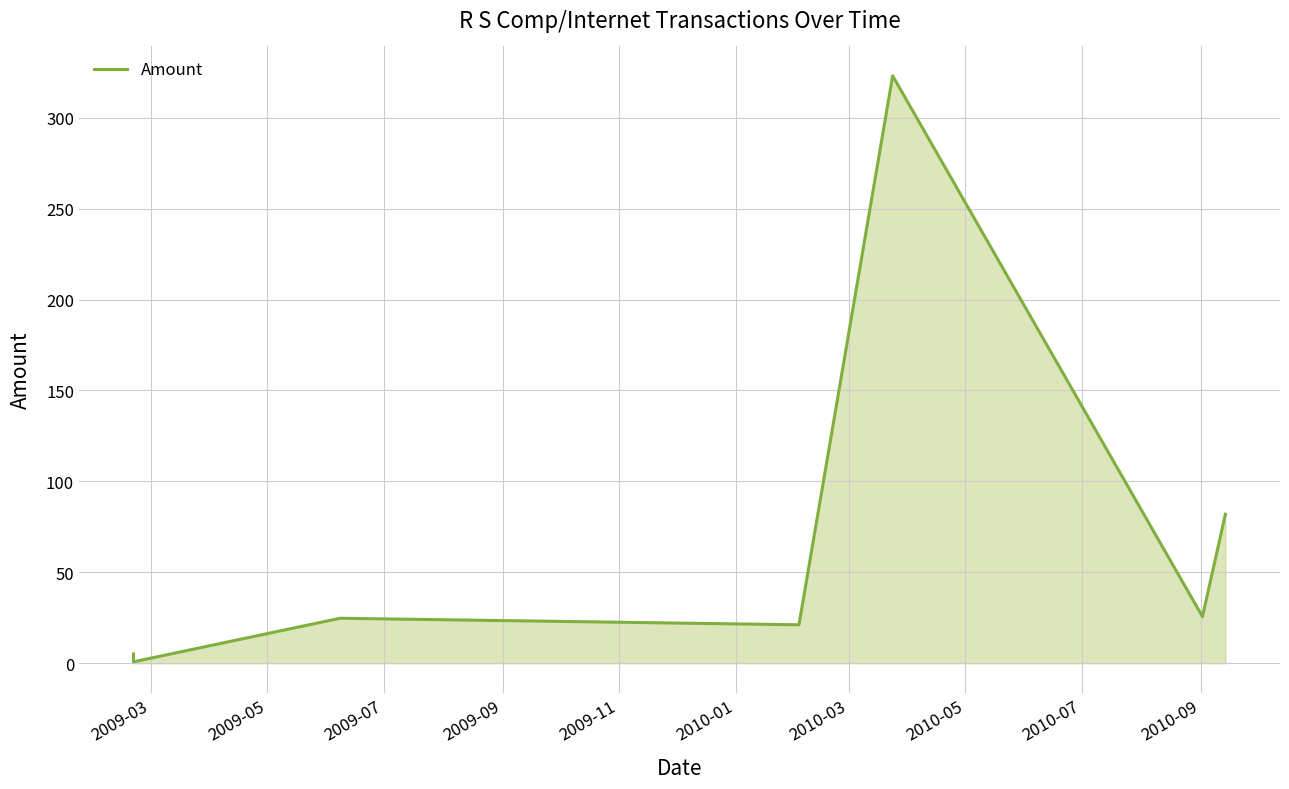

What position from the right is 2009-03?

7